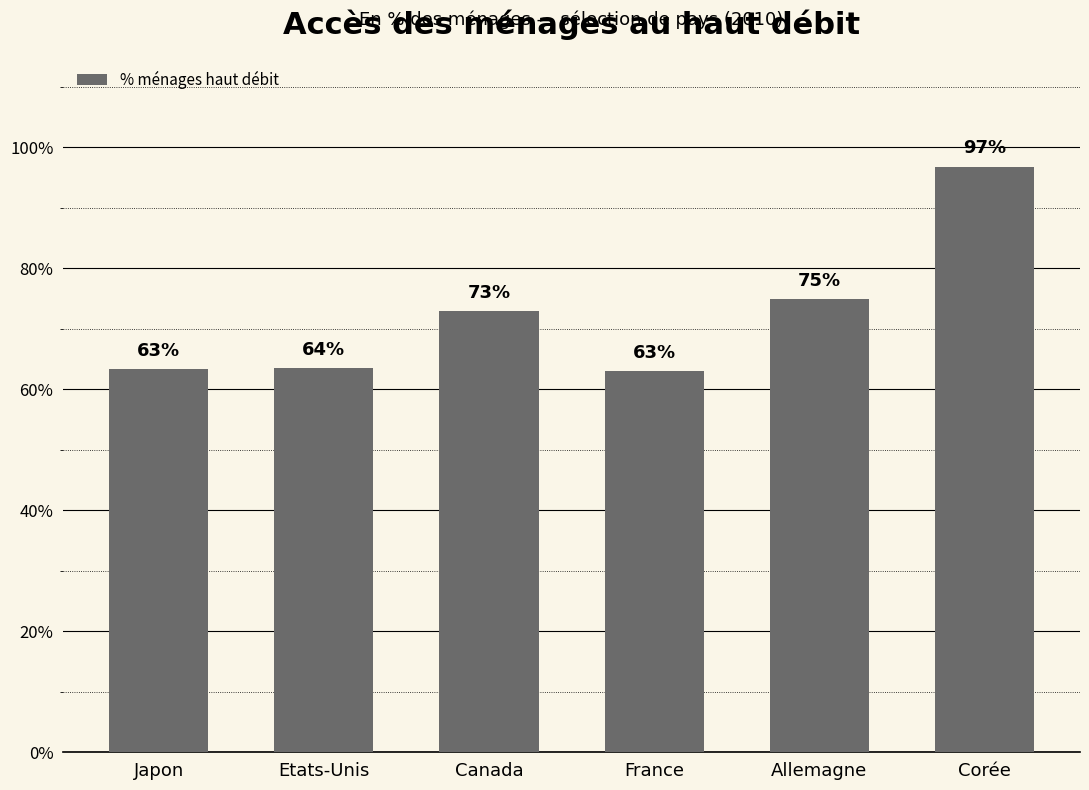

What is the difference between the second highest and minimum values?

12.0